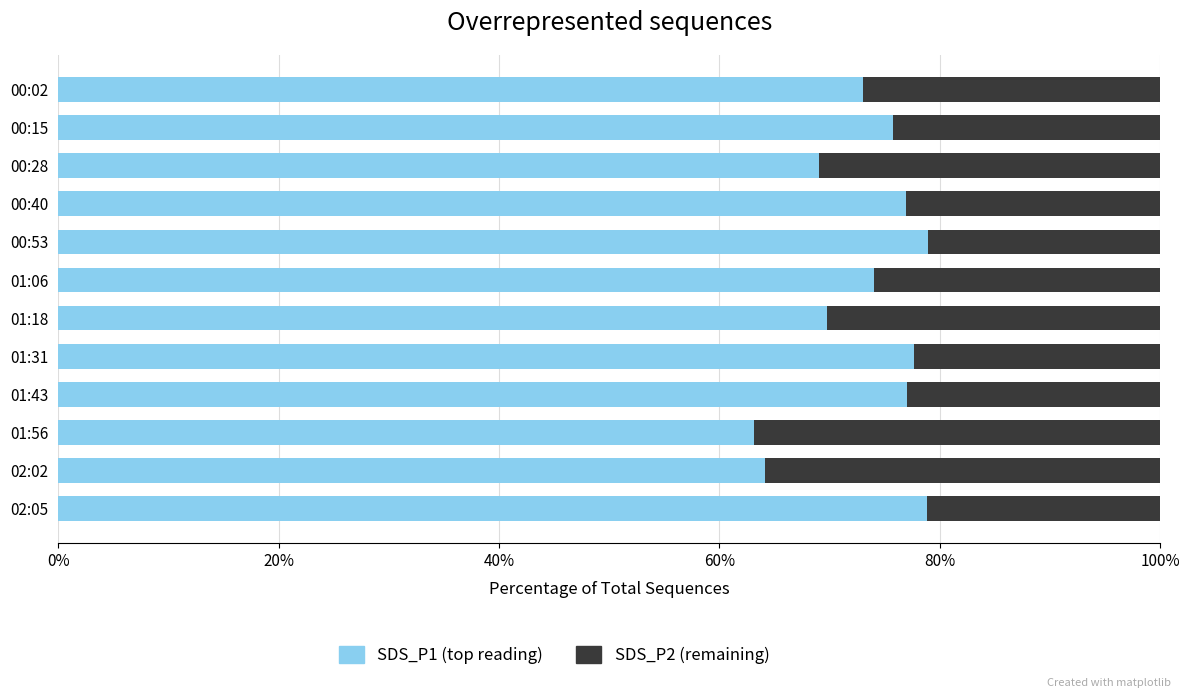

The value of SDS_P1 (top reading) at 00:28 is 69.1. True or false?

True